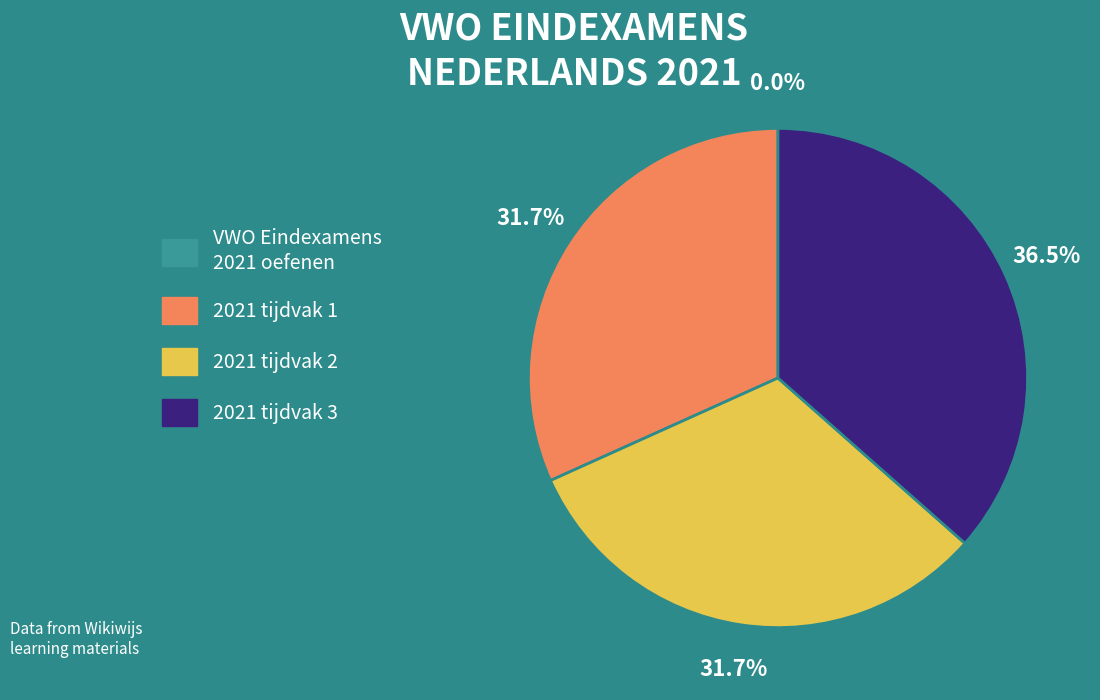

Does any single category account for the majority?

No